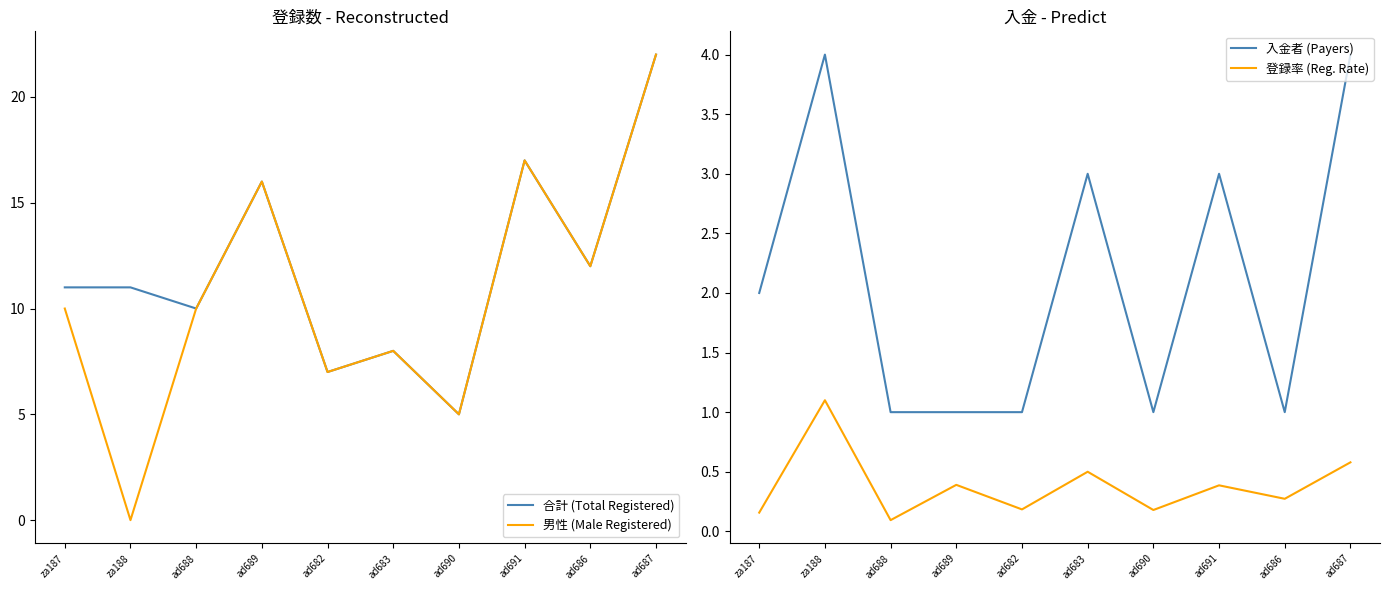

What is the difference between the 入金者 (Payers) values at ad686 and ad687?

3.0